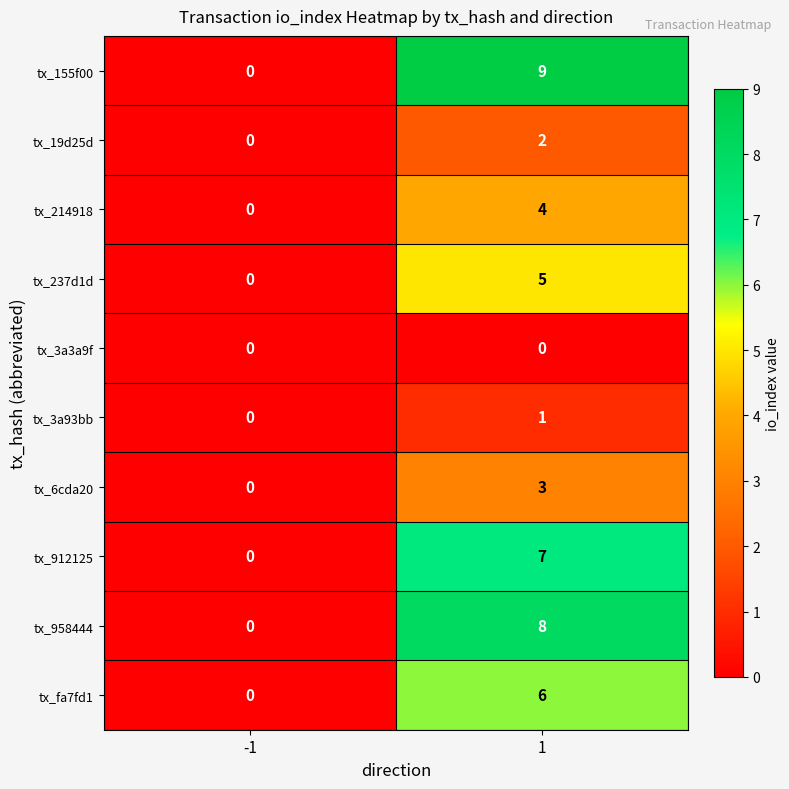

What is the highest value of the tx_fa7fd1 series?

6